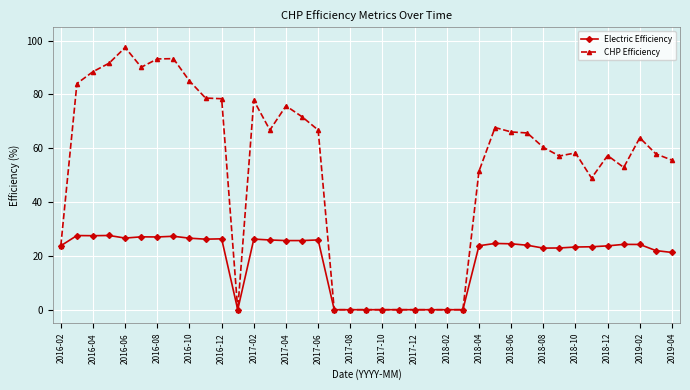

What is the value of the CHP Efficiency point at the 11th from the left?

78.4